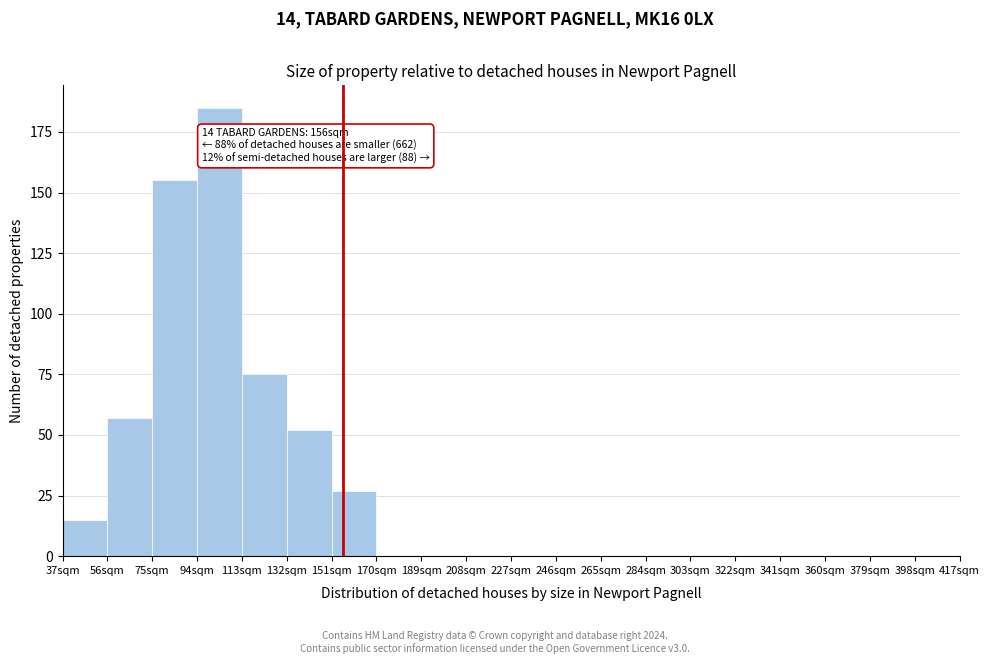

Which range on the x-axis has the tallest bar?

94 to 113